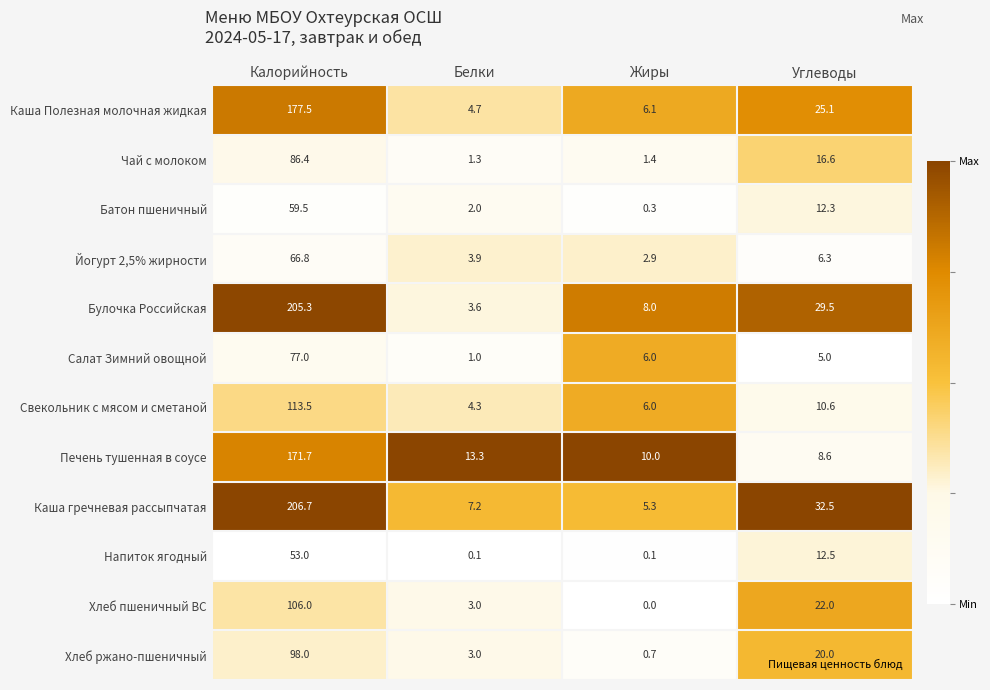

Rank the series at Калорийность from lowest to highest value.

Напиток ягодный, Батон пшеничный, Йогурт 2,5% жирности, Салат Зимний овощной, Чай с молоком, Хлеб ржано-пшеничный, Хлеб пшеничный ВС, Свекольник с мясом и сметаной, Печень тушенная в соусе, Каша Полезная молочная жидкая, Булочка Российская, Каша гречневая рассыпчатая